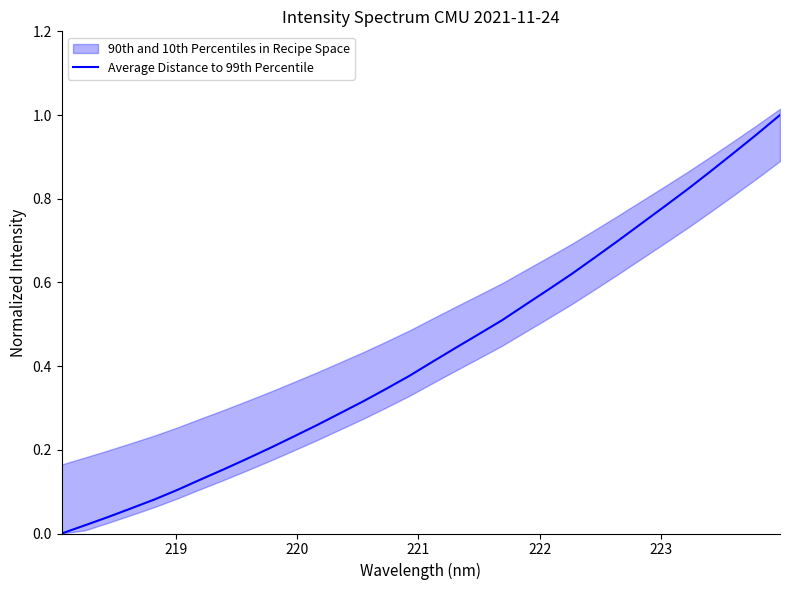

What is the maximum value shown in the chart?

1.0